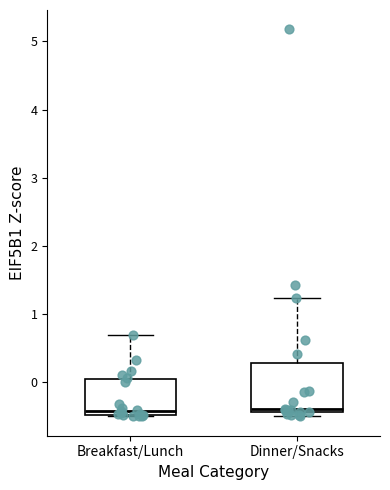

Reading left to right, read every box against the y-axis: the position of its median line, the range the box covers, and the ends of its whiskers. The values are not printed on the chart, so give them approximately, as read against the axis.

Breakfast/Lunch: median -0.4, box -0.5 to 0.1, whiskers -0.5 to 0.7
Dinner/Snacks: median -0.4 (just above the box's lower edge), box -0.4 to 0.3, whiskers -0.5 to 1.2